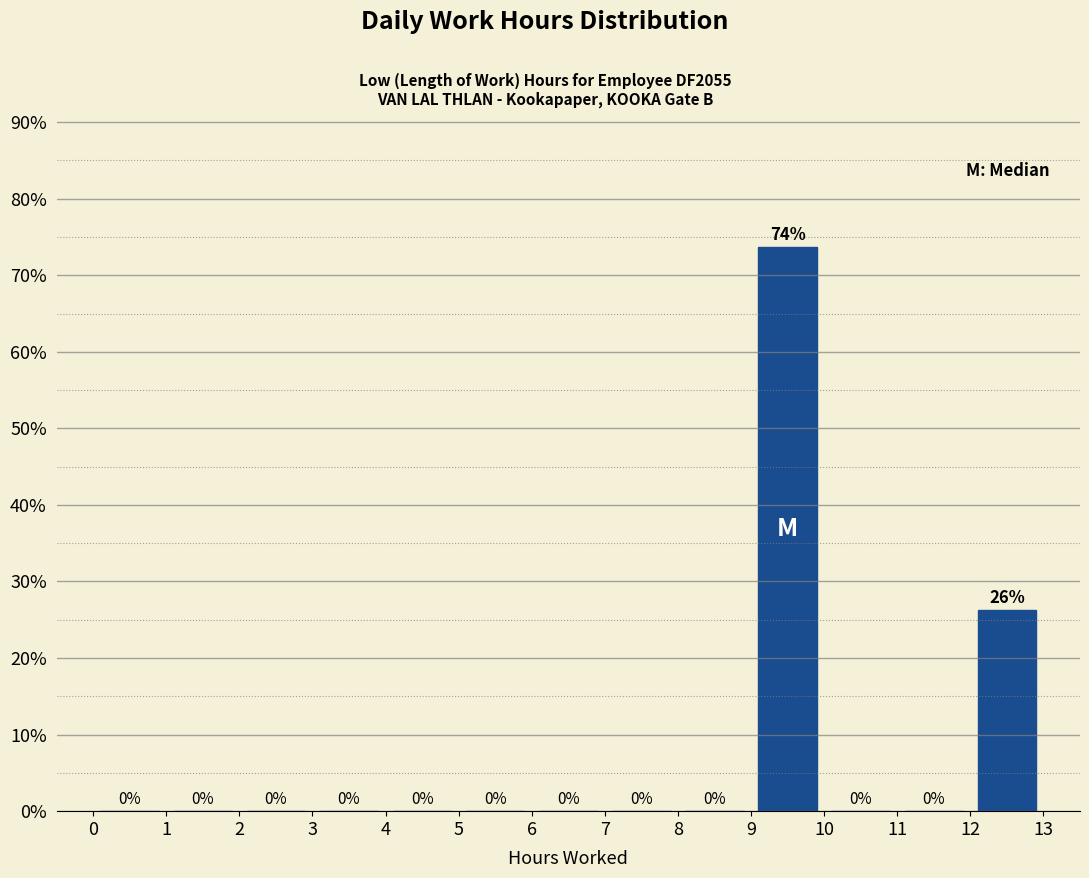

Which range on the x-axis has the tallest bar?

9 to 10